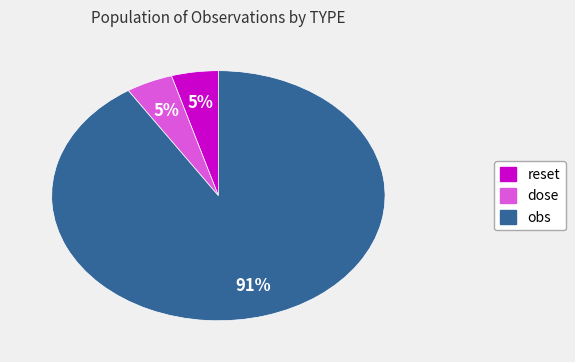

Is there a majority slice in this chart?

Yes